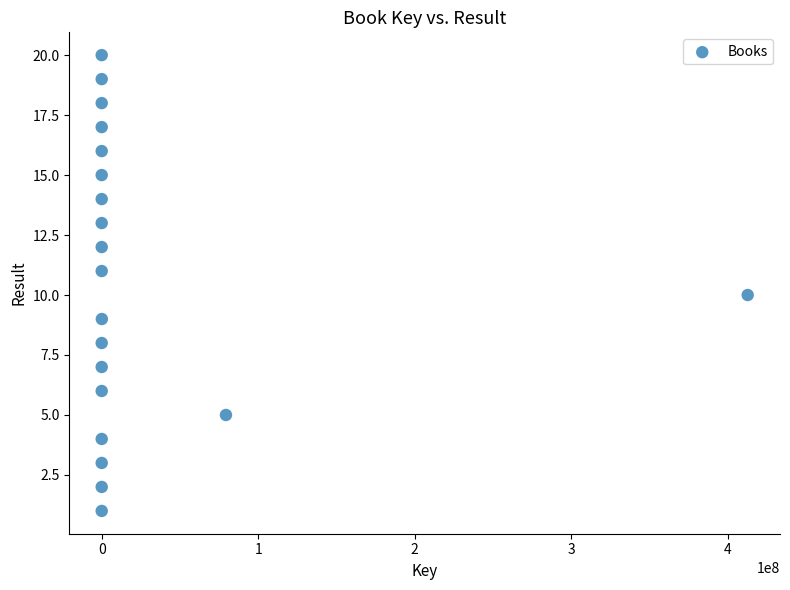

What is the range of Y values (max minus min)?

19